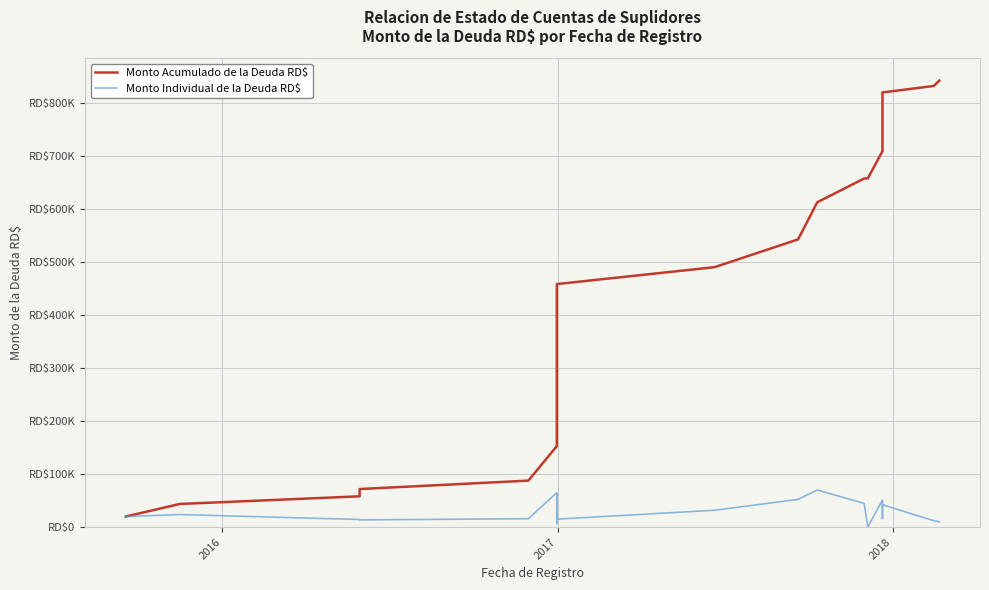

What is the minimum value shown in the chart?

196.8